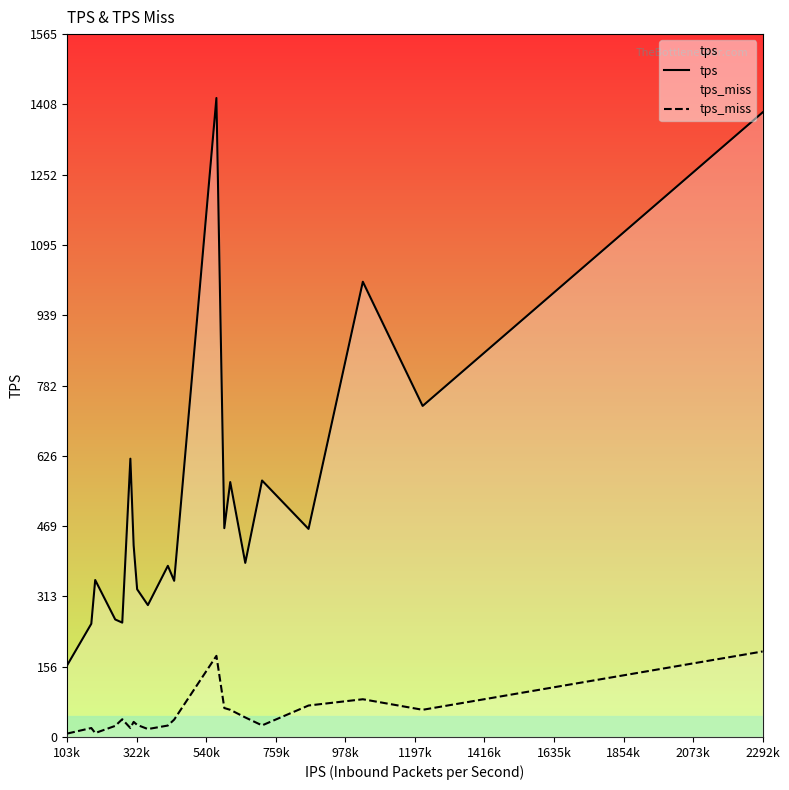

What position from the right is 103k?

20